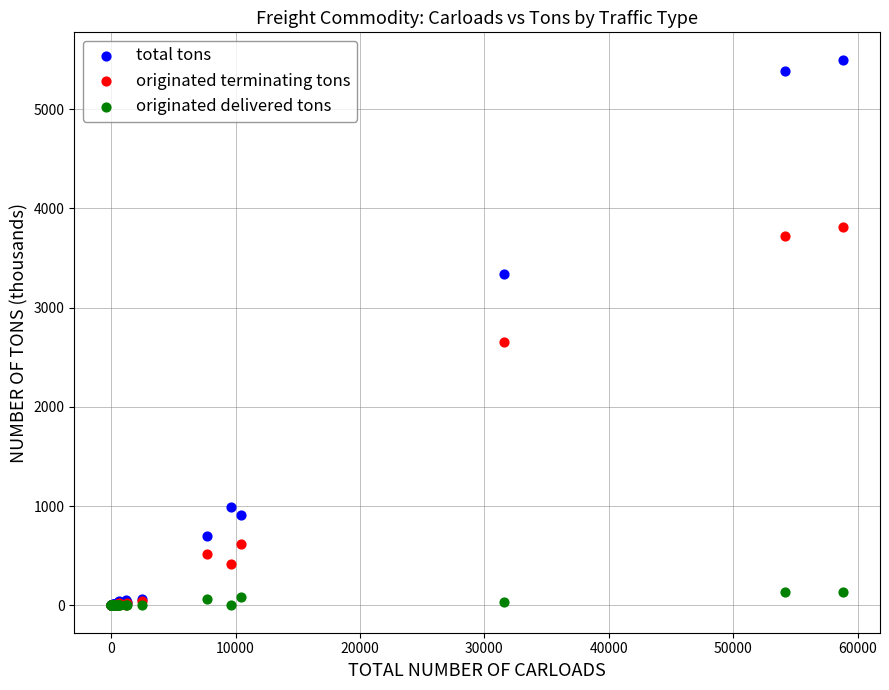

Which series has the widest spread of Y values?

total tons